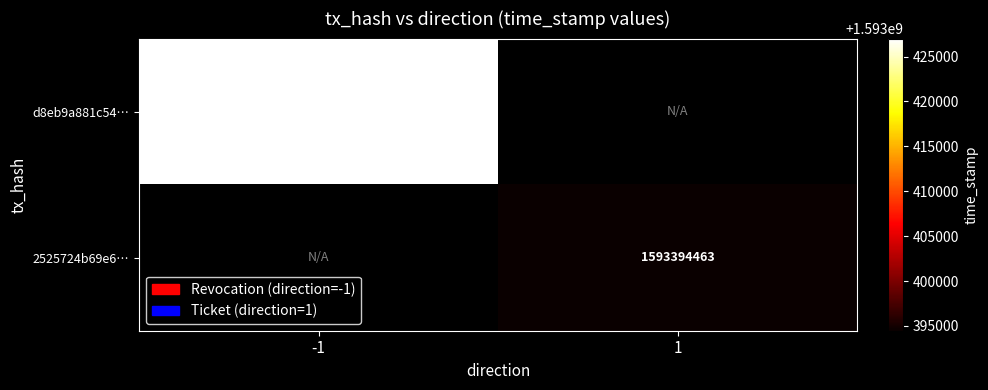

What is the minimum value shown in the chart?

1593394463.0